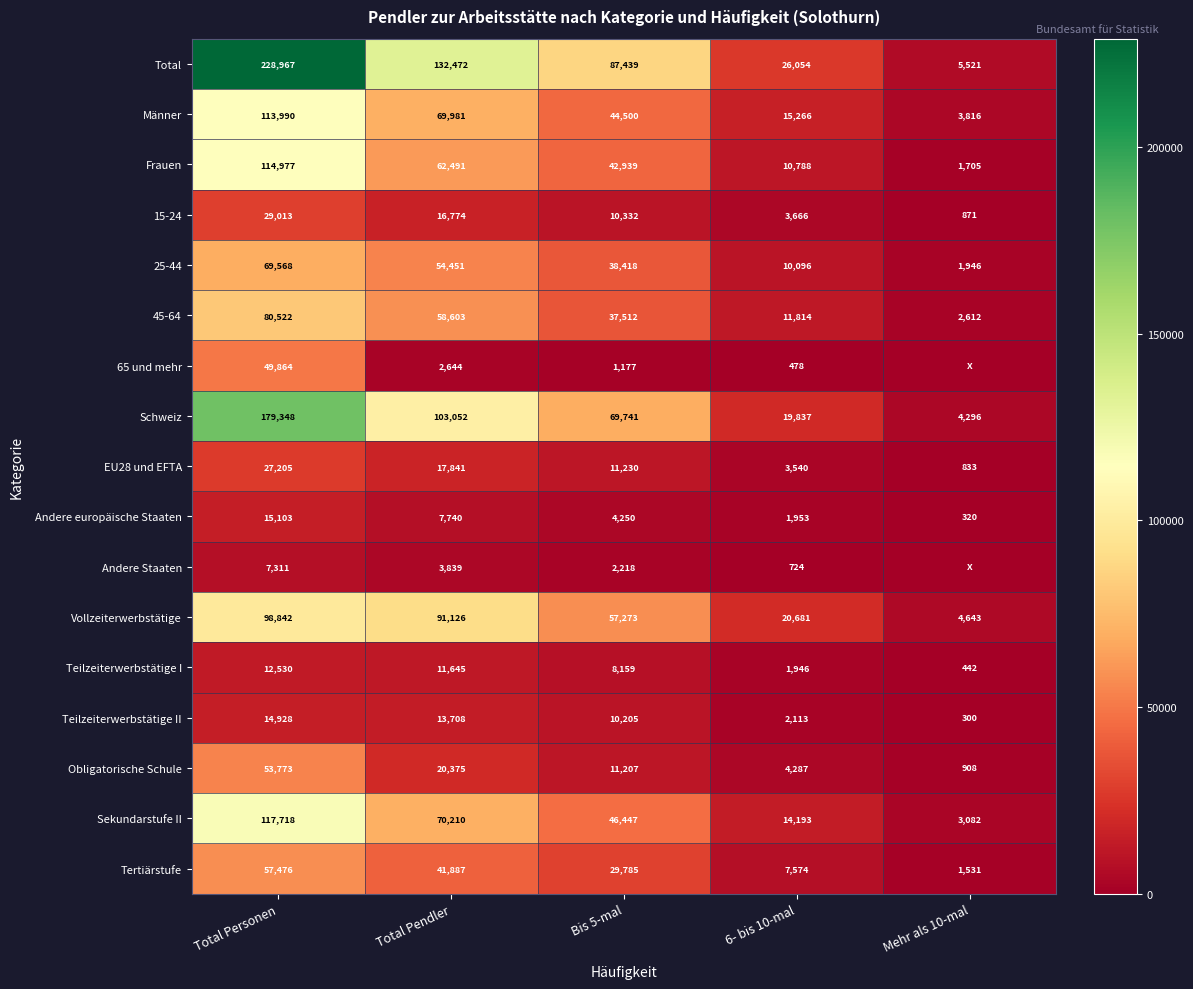

Which category has the lowest value in the 15-24 series?

Mehr als 10-mal